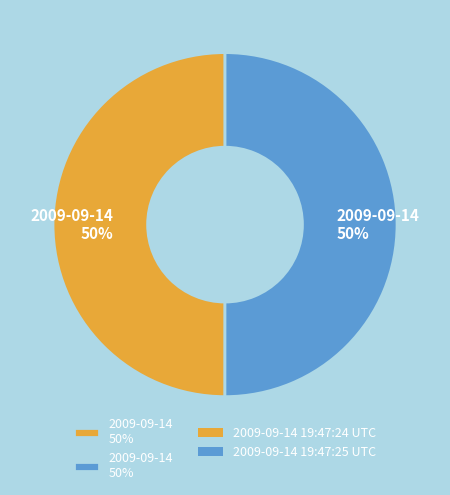

To the nearest percent, what is the average slice percentage?

50%